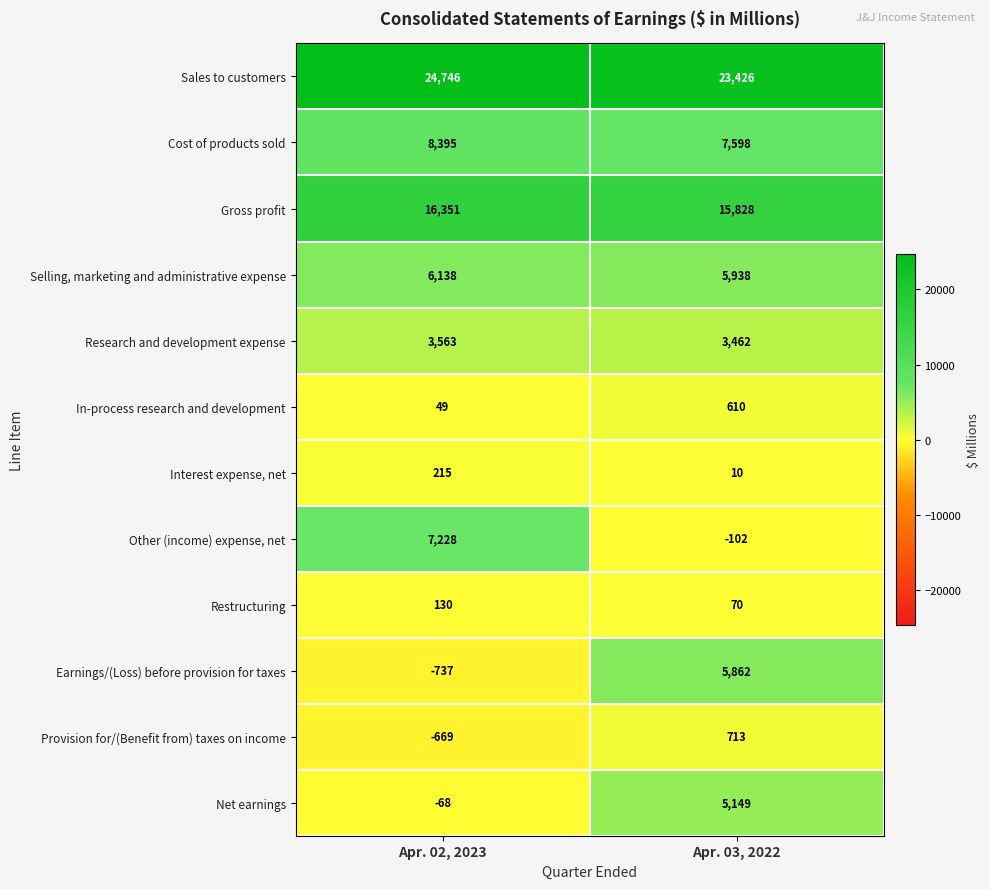

Where is Net earnings nearest to the value 2540?

Apr. 02, 2023